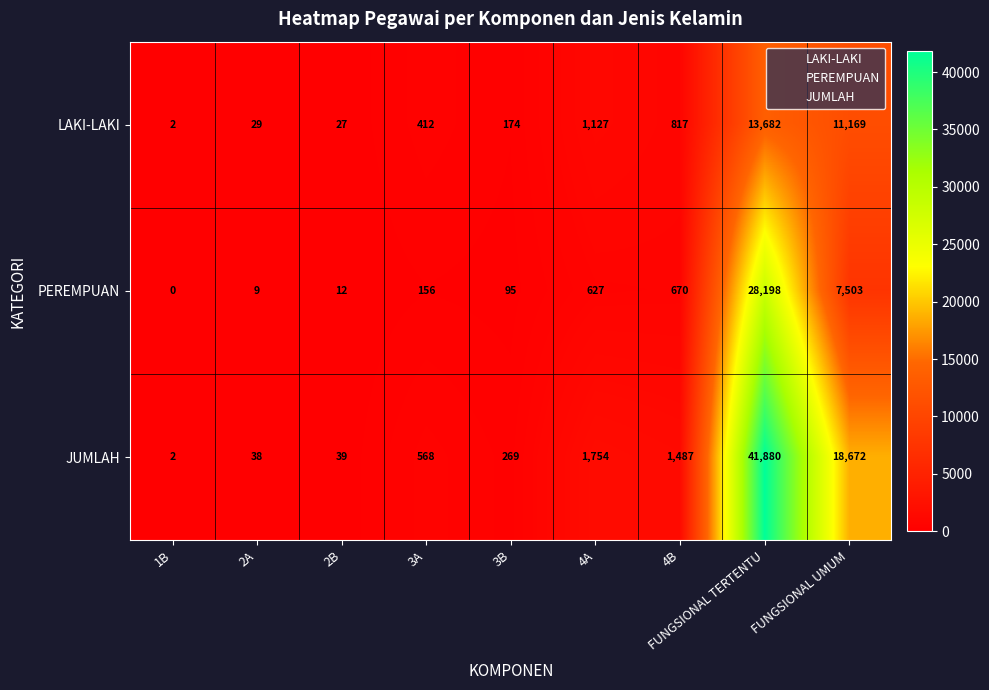

Which label corresponds to the largest value in the chart?

FUNGSIONAL TERTENTU